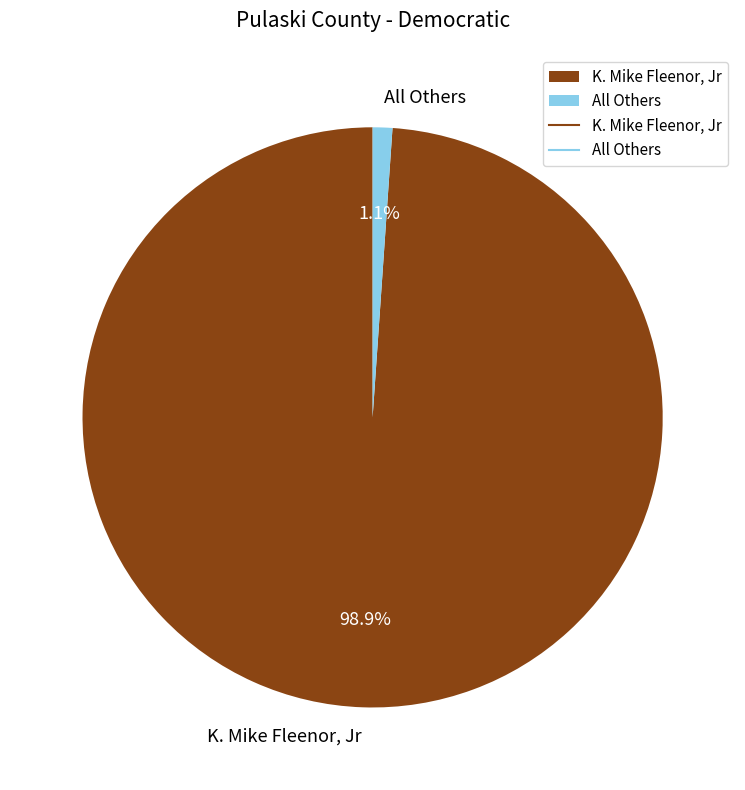

What is the total percentage of All Others and K. Mike Fleenor, Jr?

100.0%